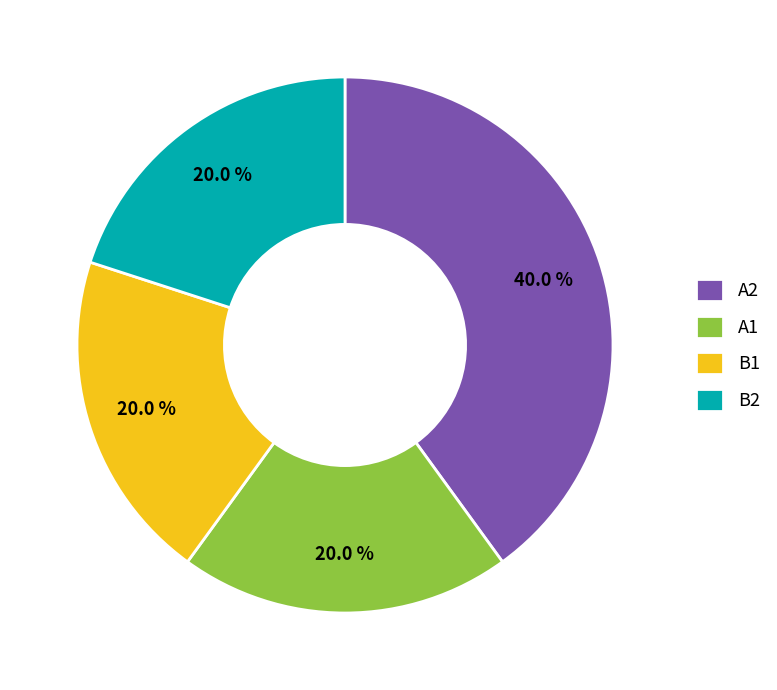

How much of the chart is everything except B2?

80.0%